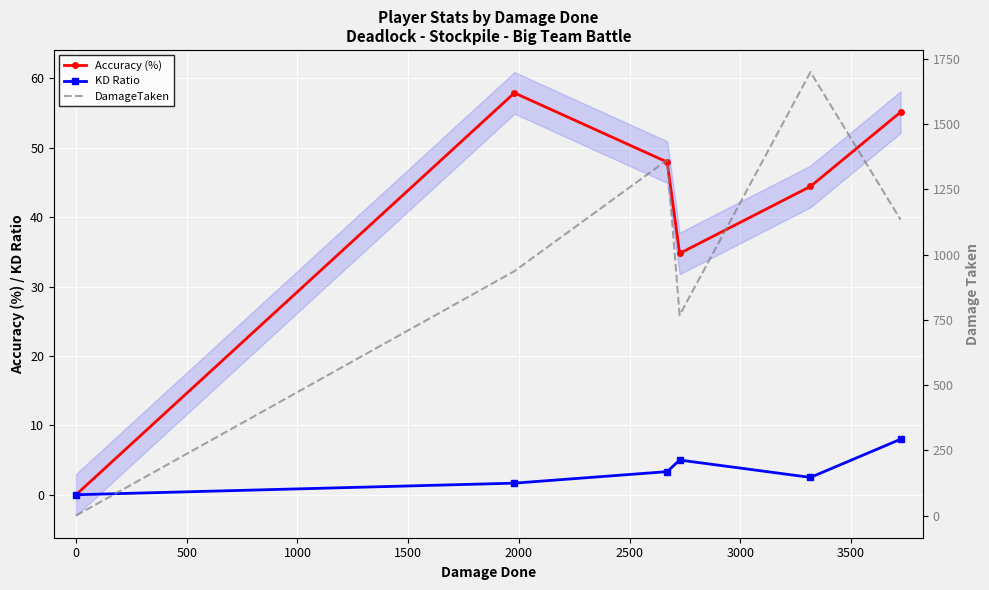

What is the value of the KD Ratio point at the 4th from the left?

5.0